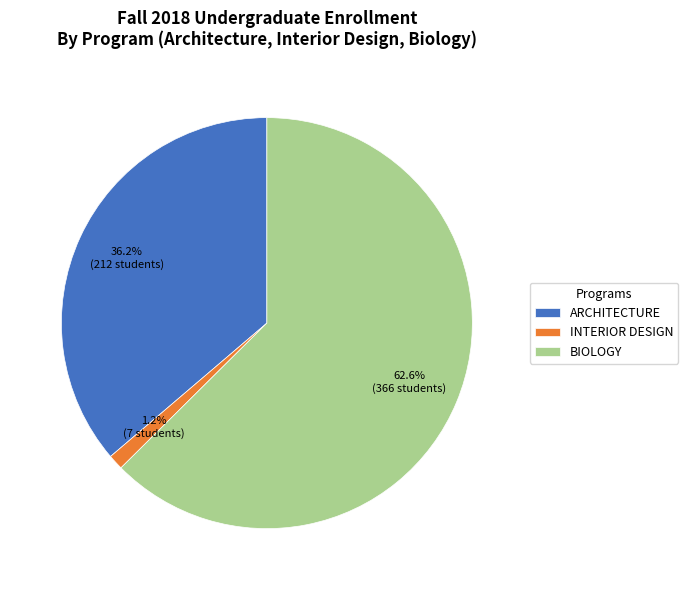

Combined, what portion of the pie is ARCHITECTURE and INTERIOR DESIGN?

37.4%